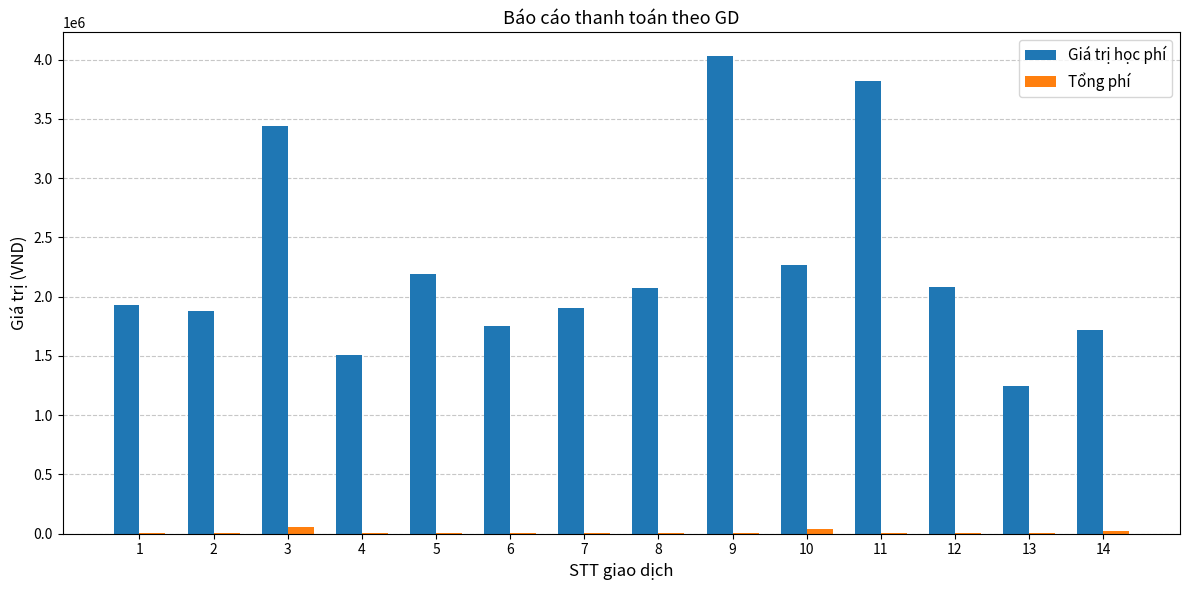

How many groups of bars are there?

14